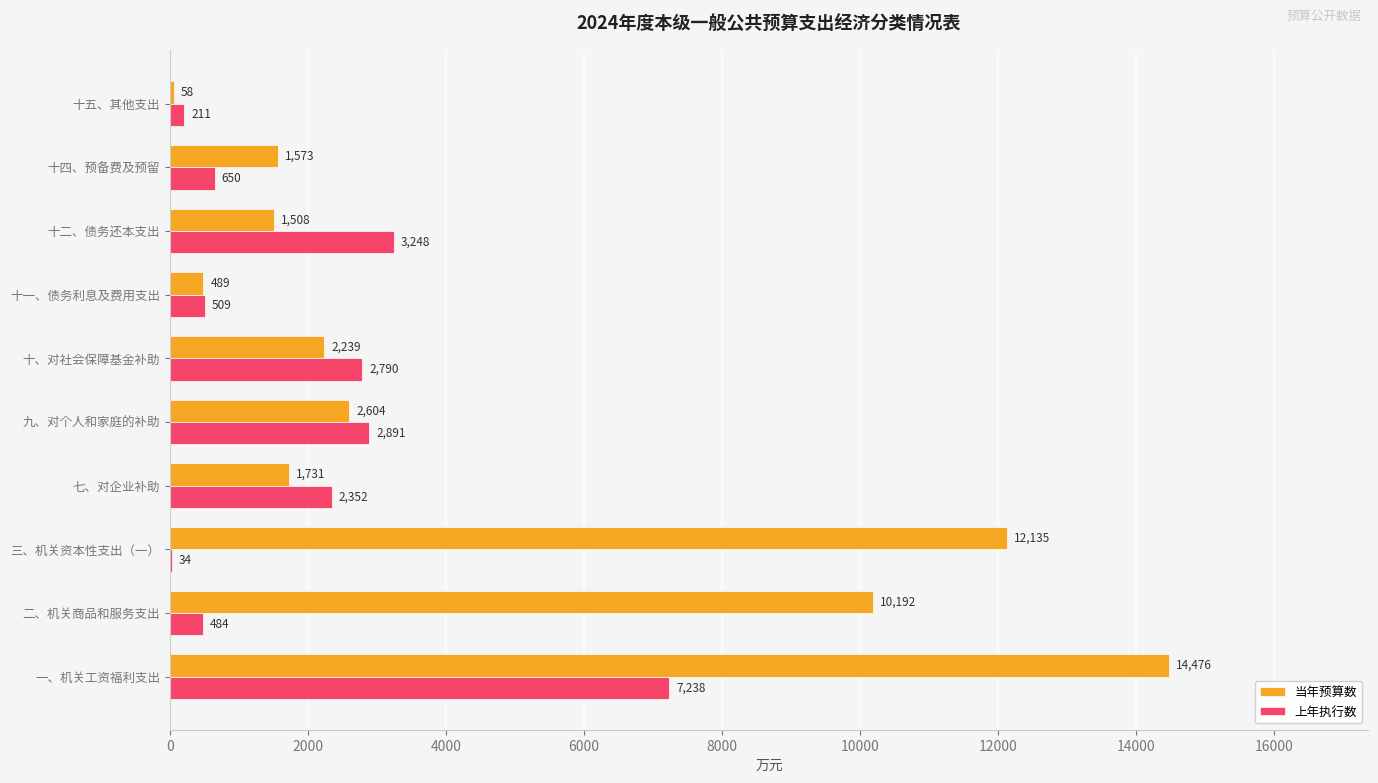

The value of 当年预算数 at 十四、预备费及预留 is 453. True or false?

False